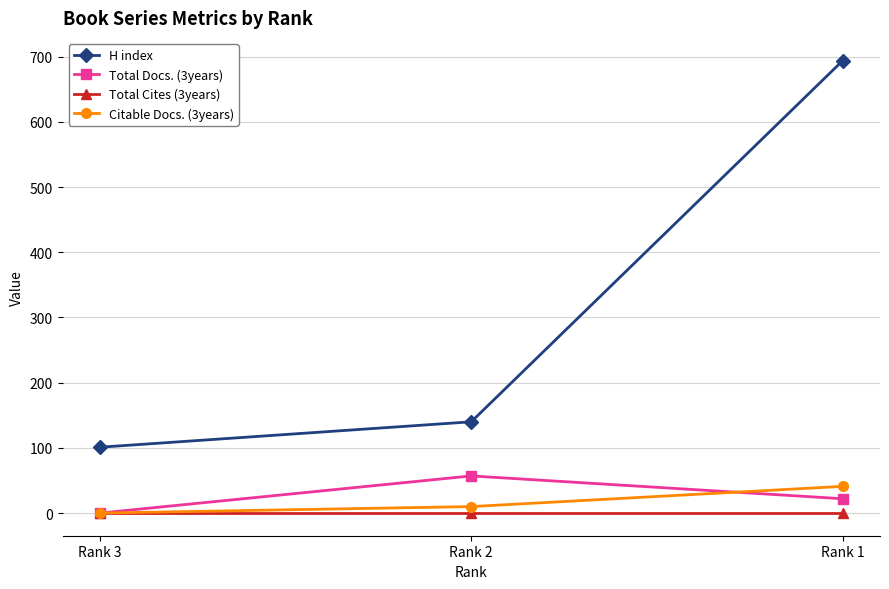

Reading left to right, extract all data points from this chart.

H index: Rank 3=101	Rank 2=140	Rank 1=694
Total Docs. (3years): Rank 3=0	Rank 2=57	Rank 1=22
Total Cites (3years): Rank 3=0	Rank 2=0	Rank 1=0
Citable Docs. (3years): Rank 3=0	Rank 2=10	Rank 1=41